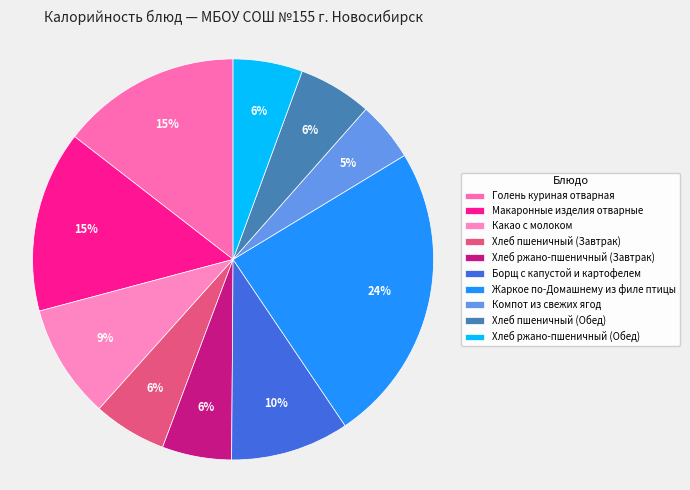

What percentage do Борщ с капустой и картофелем and Хлеб ржано-пшеничный (Завтрак) together represent?

15.2%